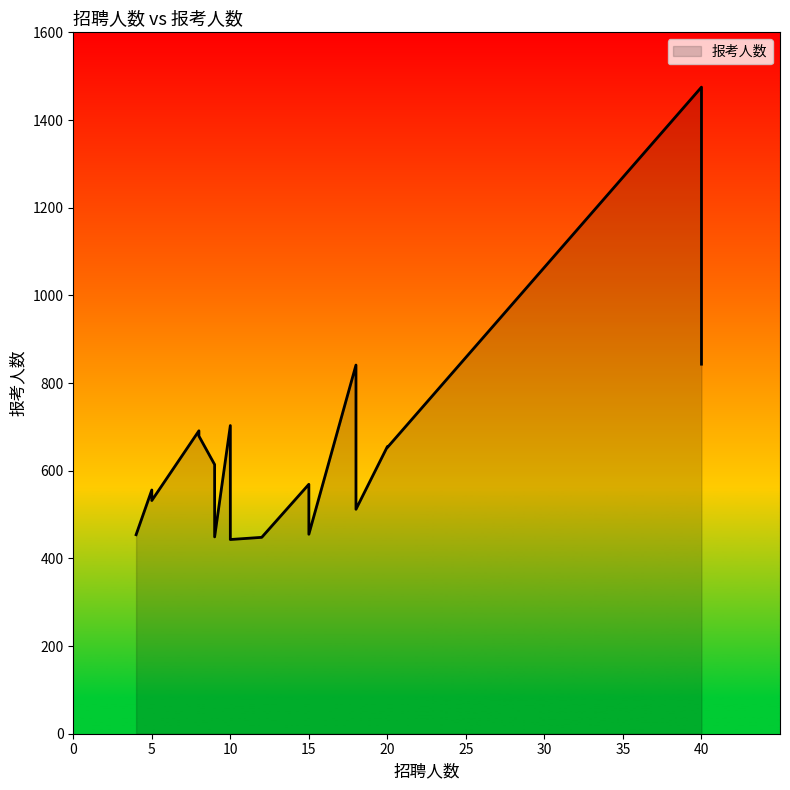

At which label is the value closest to 959?

40